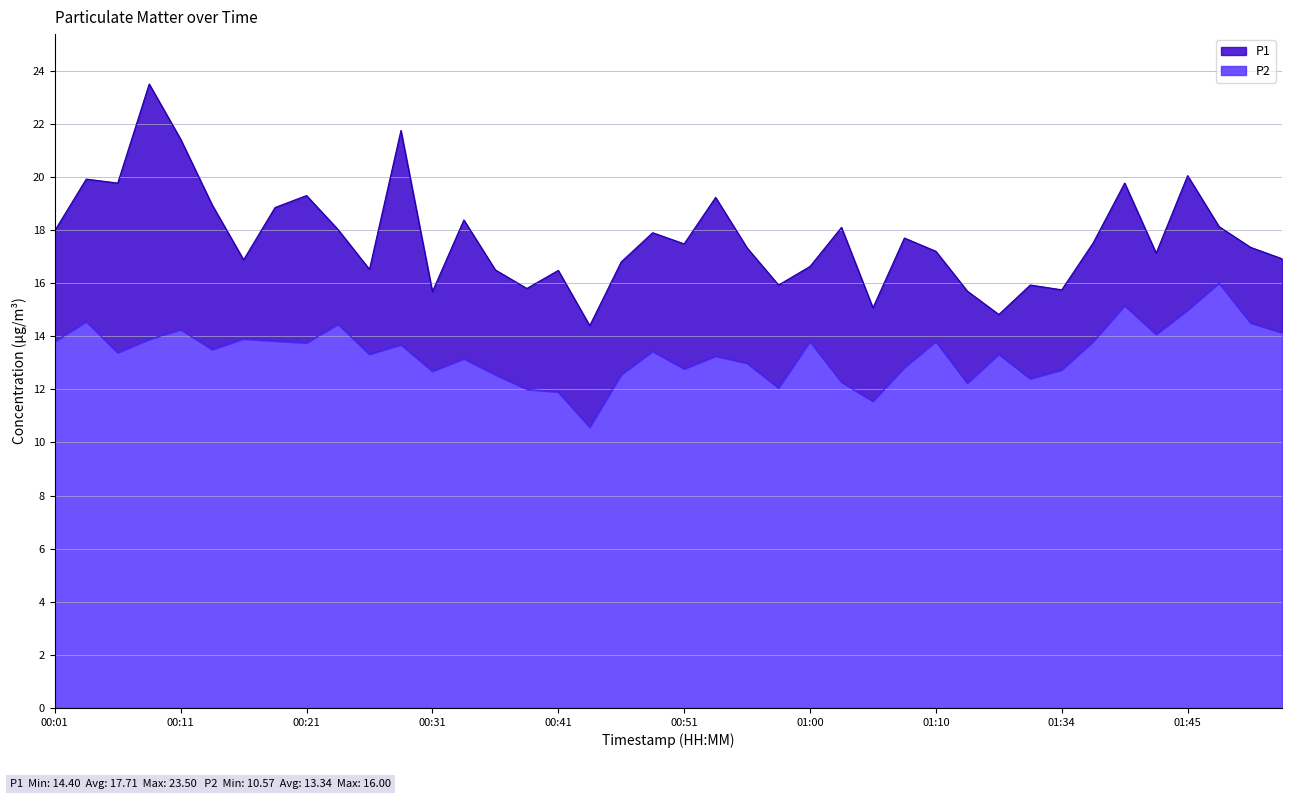

How many data points does each series have?

40